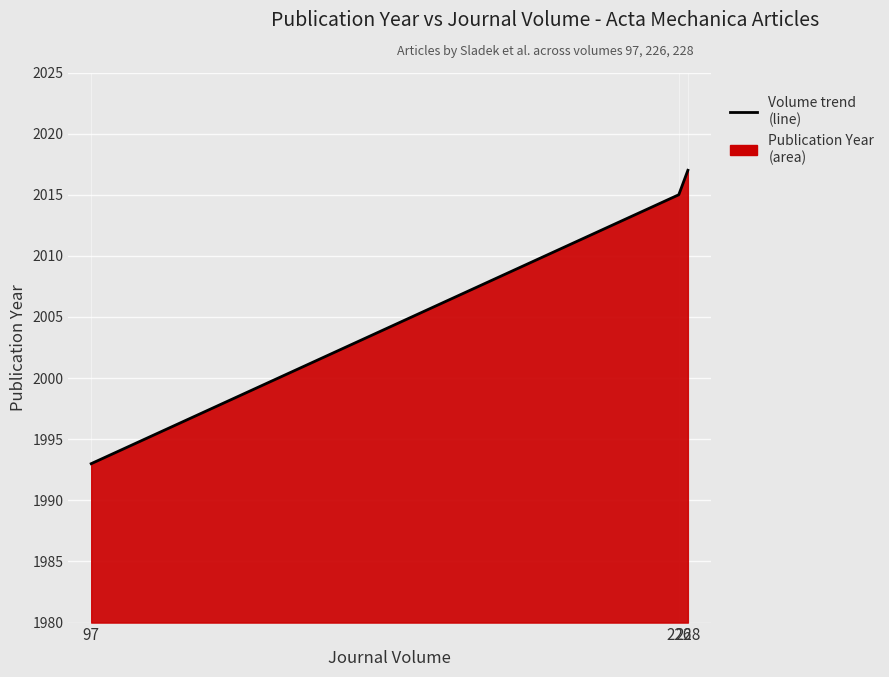

Reading right to left, list all the values displayed in this chart.

228=2017	226=2015	97=1993